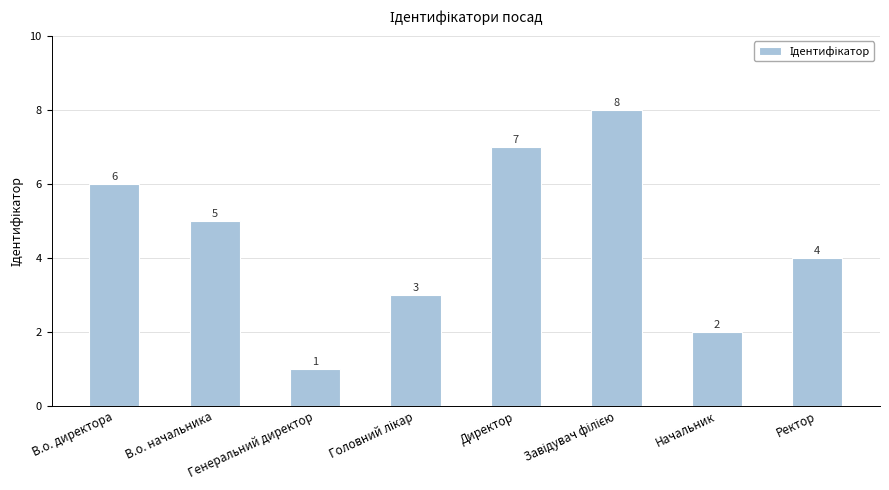

The value at Директор is 7. True or false?

True